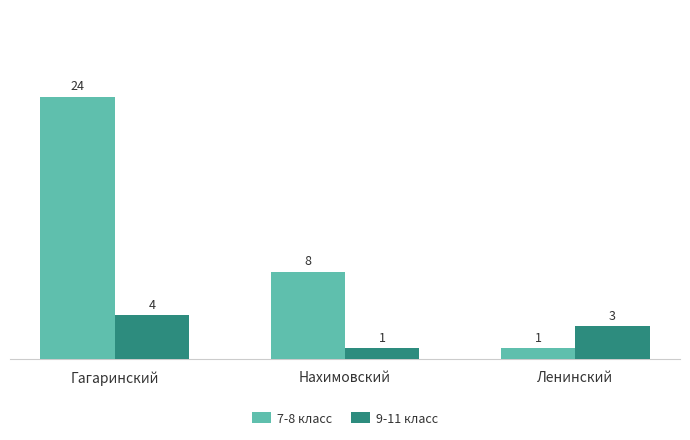

Where is 9-11 класс nearest to the value 2?

Нахимовский